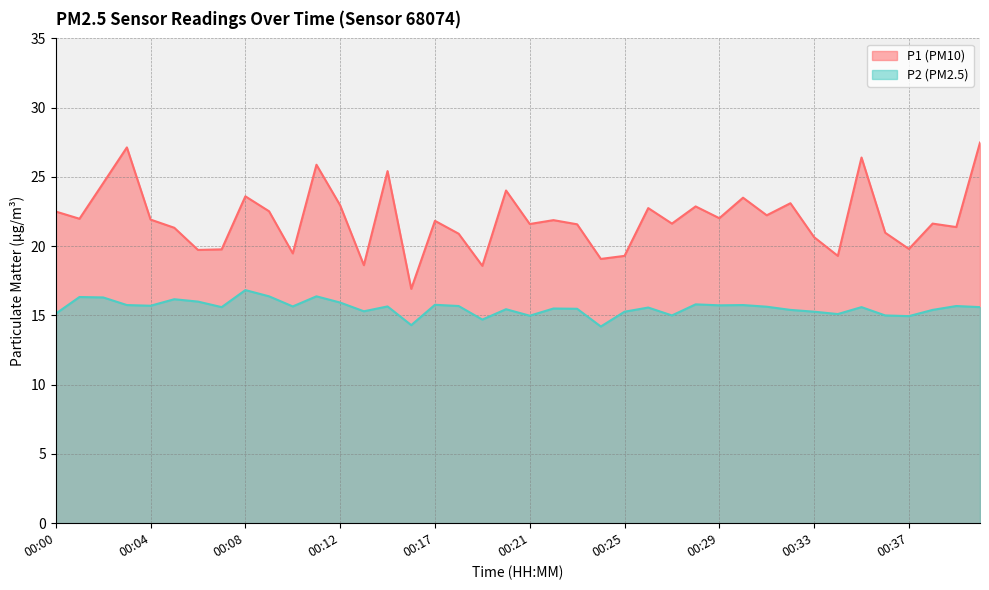

Rank the categories by P2 value from lowest to highest.

00:24, 00:15, 00:19, 00:37, 00:21, 00:27, 00:36, 00:34, 00:00, 00:25, 00:33, 00:13, 00:32, 00:38, 00:20, 00:23, 00:22, 00:26, 00:07, 00:35, 00:40, 00:31, 00:10, 00:14, 00:18, 00:39, 00:04, 00:29, 00:03, 00:30, 00:17, 00:28, 00:12, 00:06, 00:05, 00:02, 00:01, 00:09, 00:11, 00:08